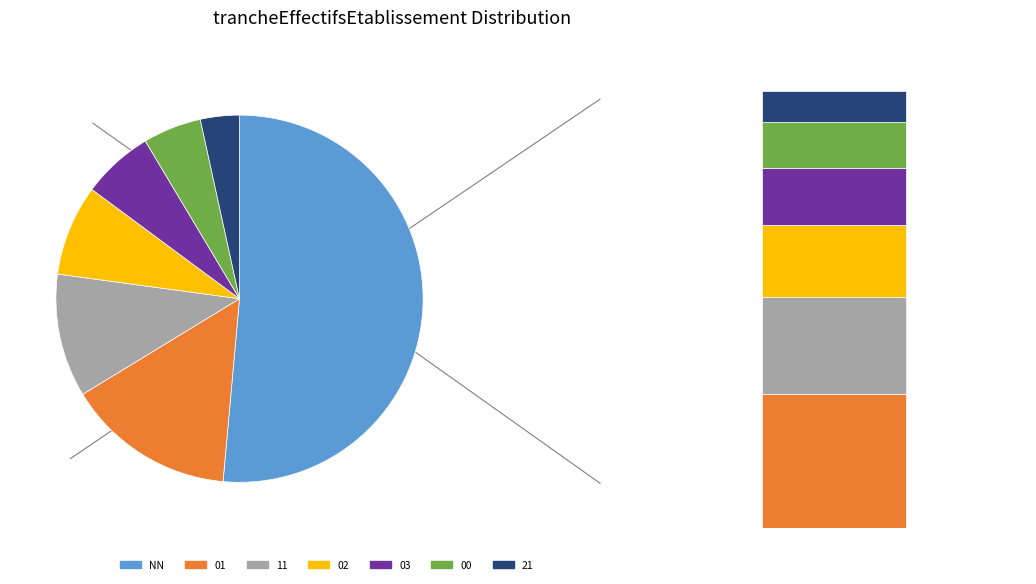

What is the smallest slice in the pie chart?

21